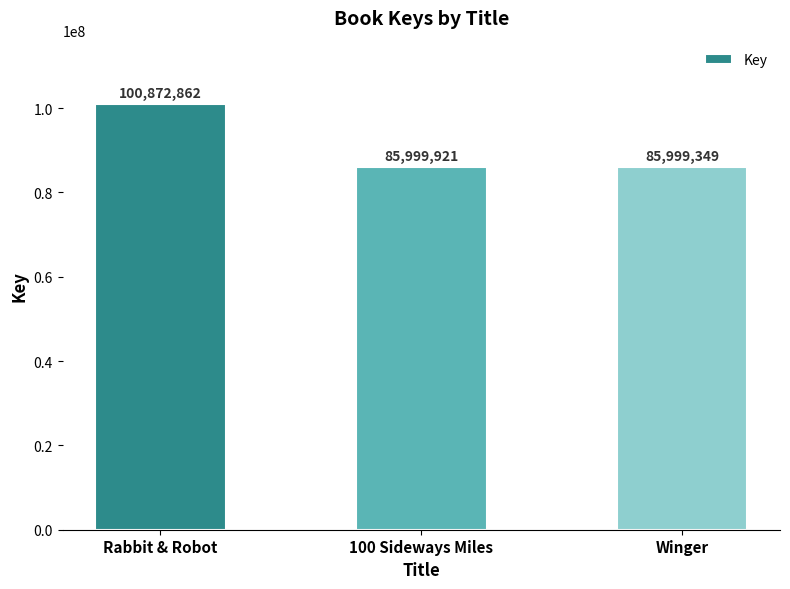

Rank the categories by value from lowest to highest.

Winger, 100 Sideways Miles, Rabbit & Robot